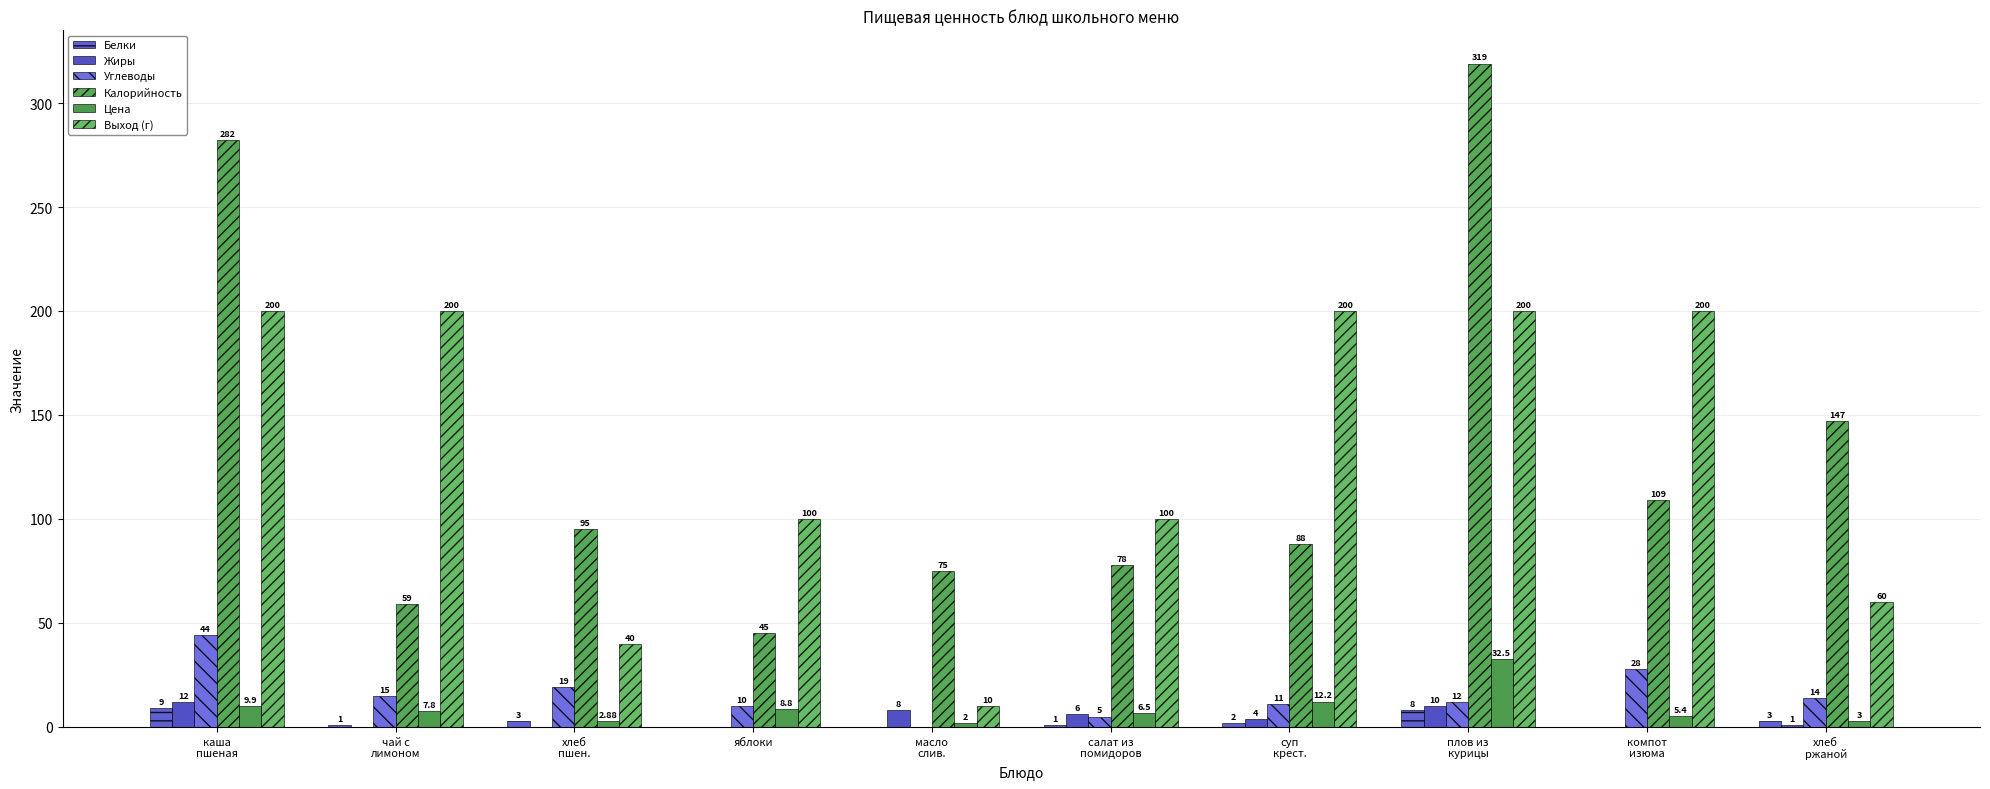

How many groups of bars are there?

10